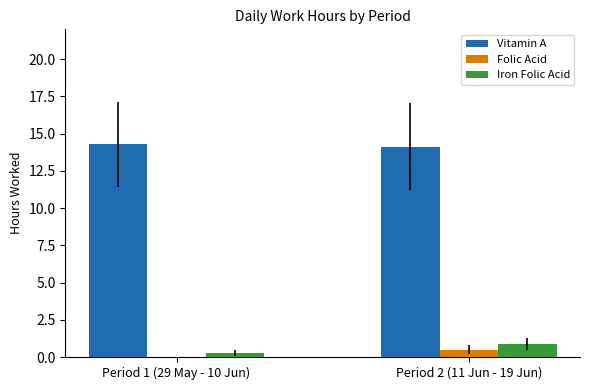

What is the greatest value displayed?

14.3